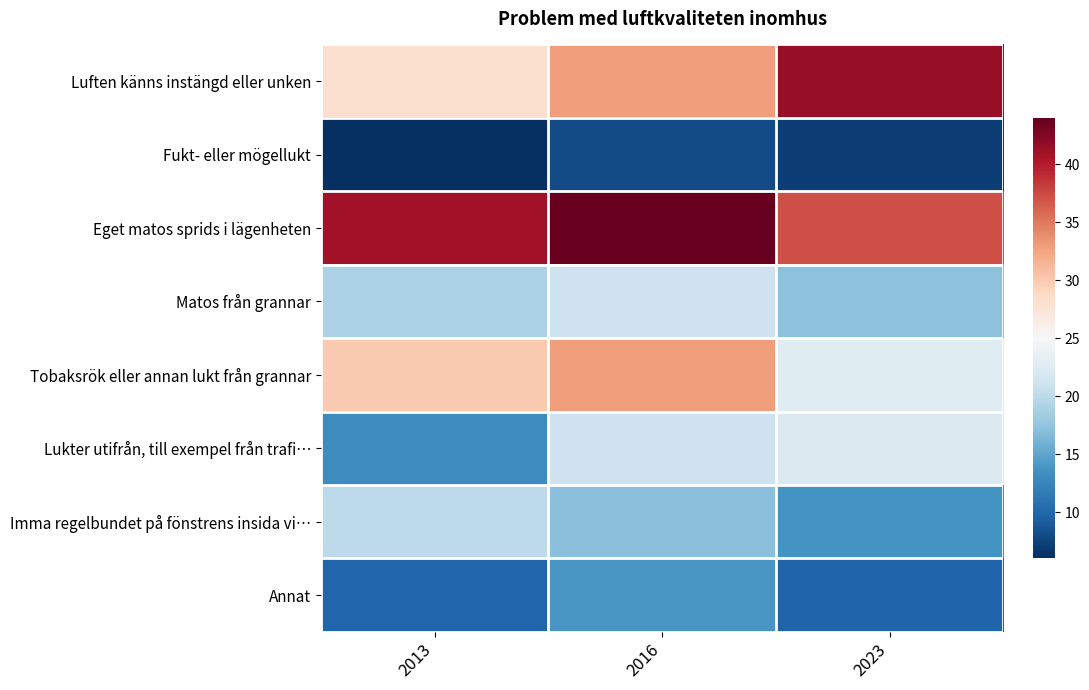

List the series in order of their peak value, highest first.

Eget matos sprids i lägenheten, Luften känns instängd eller unken, Tobaksrök eller annan lukt från grannar, Lukter utifrån, till exempel från trafi…, Matos från grannar, Imma regelbundet på fönstrens insida vi…, Annat, Fukt- eller mögellukt